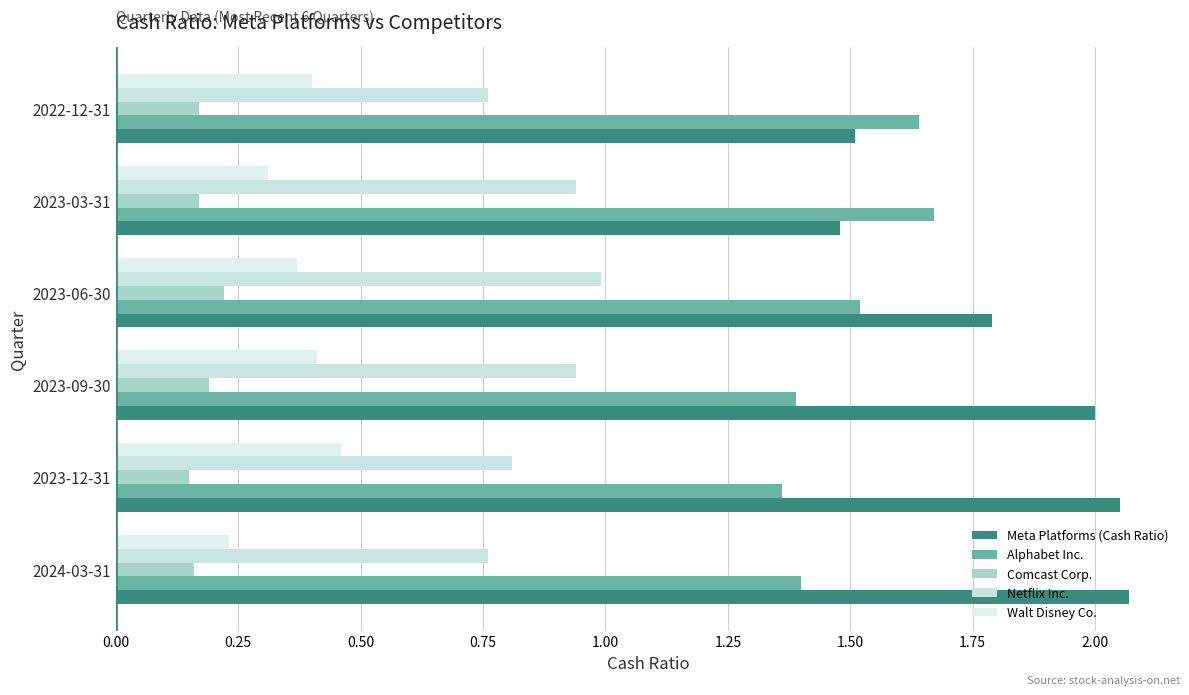

How many series are shown in this chart?

5